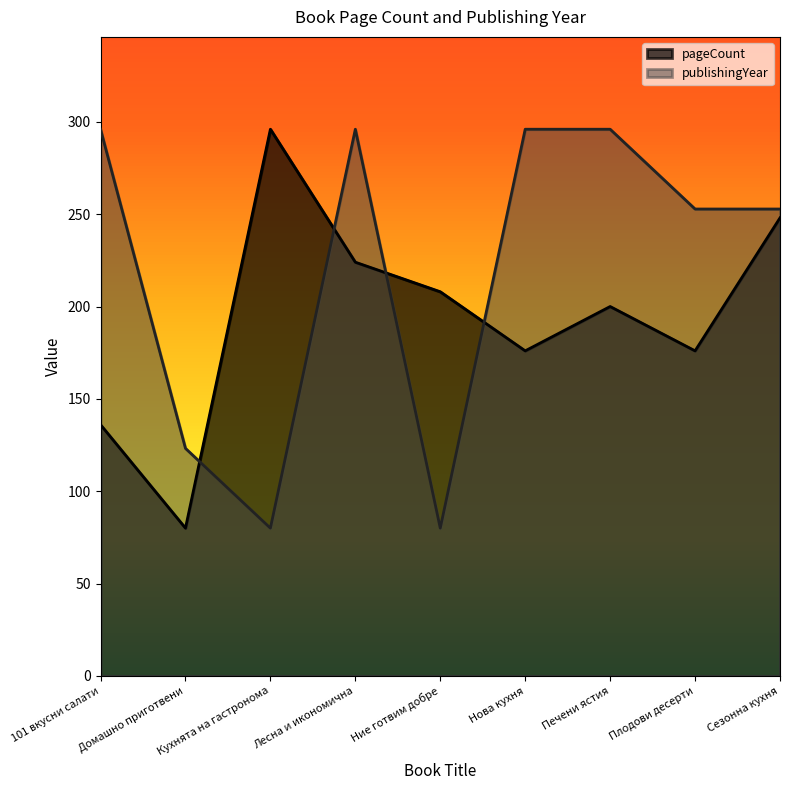

Rank the series by their maximum value, from lowest to highest.

pageCount, publishingYear